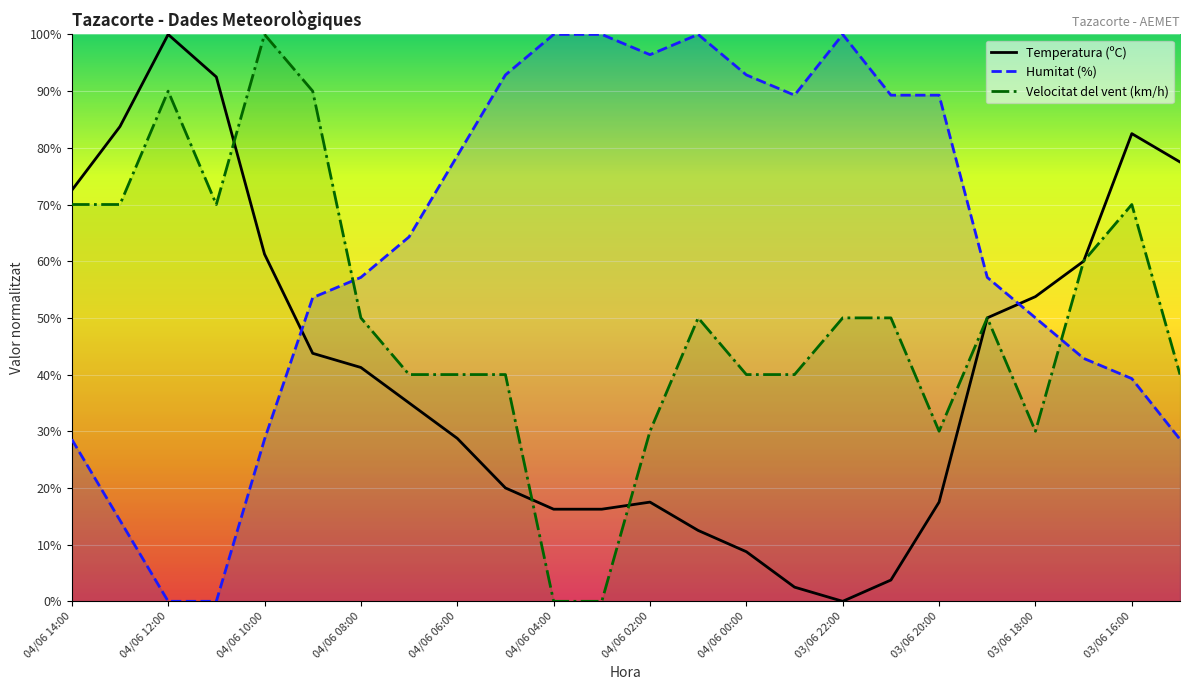

True or false: Temperatura (ºC) has a value of 60.0 at 21.

True